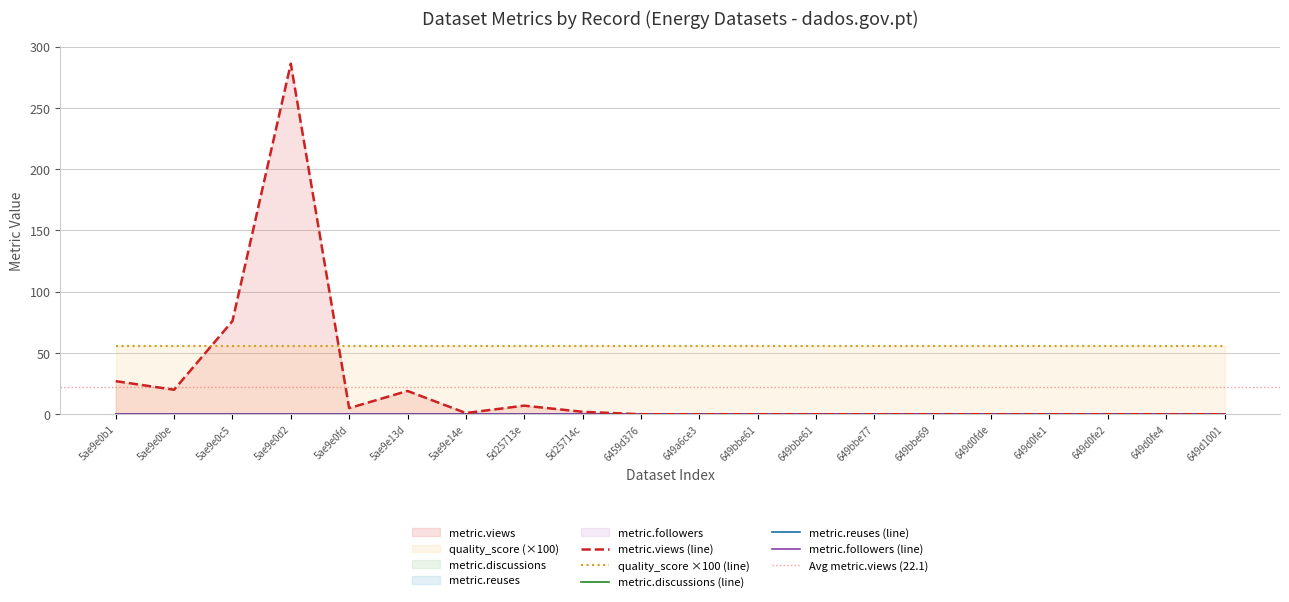

The metric.reuses series shows 0.0 at 2. True or false?

True